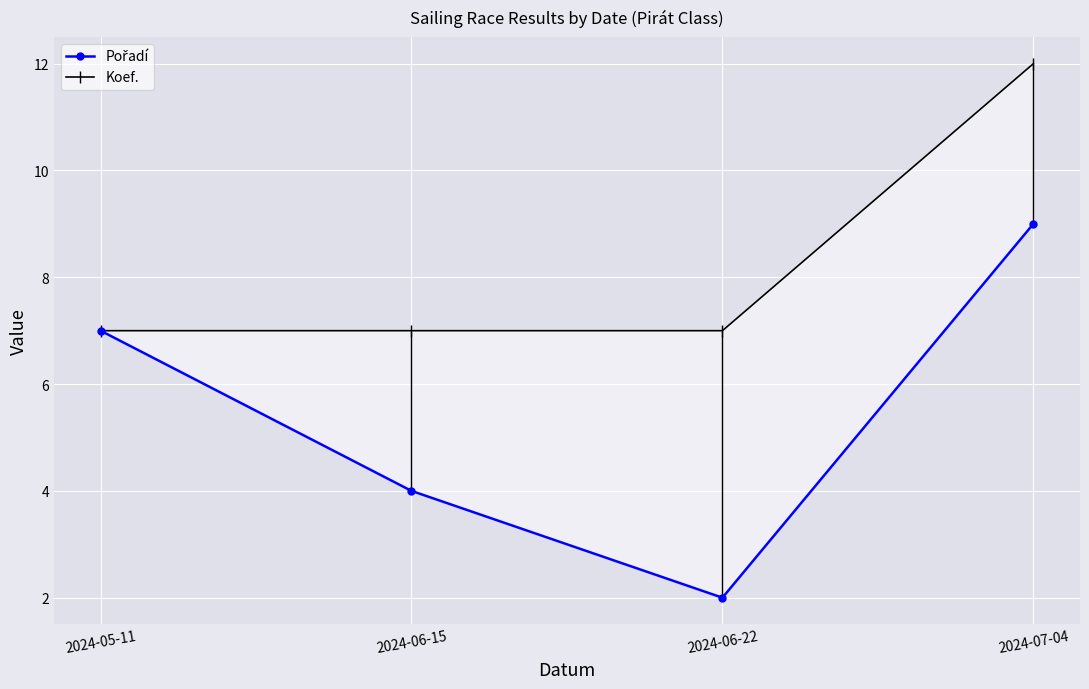

Between 2024-06-15 and 2024-07-04, which is larger?

2024-07-04